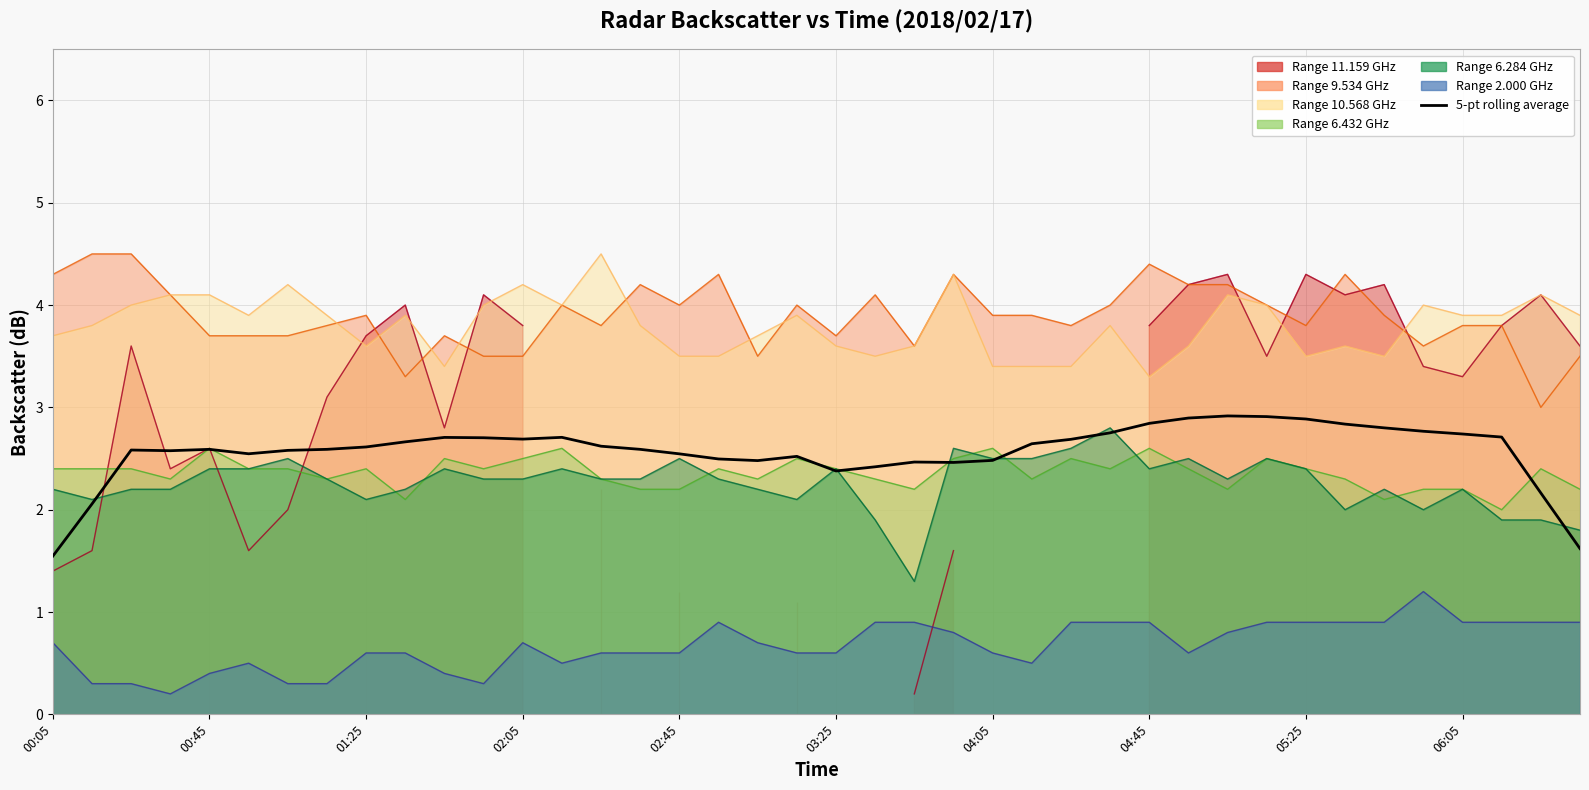

The chart shows a value of 5.1 at 30. True or false?

False